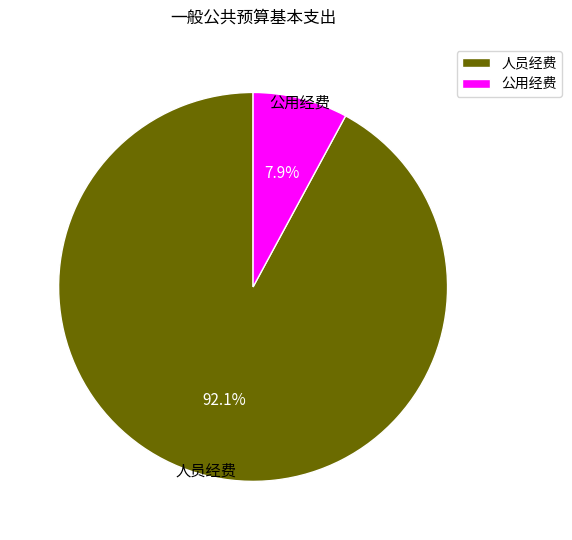

Which category has the smallest portion of the pie?

公用经费